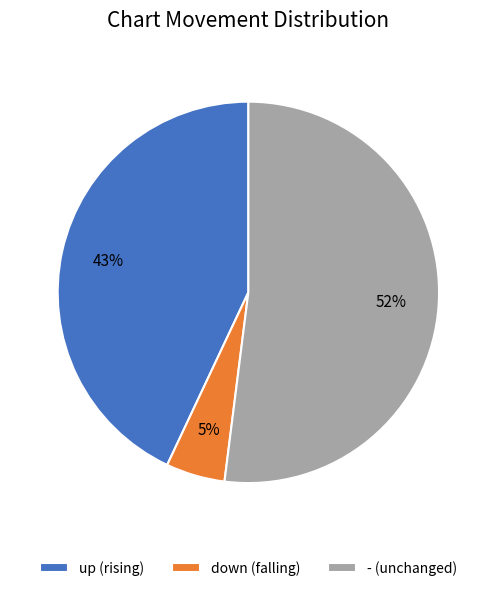

Does - (unchanged) represent more than half of the total?

Yes